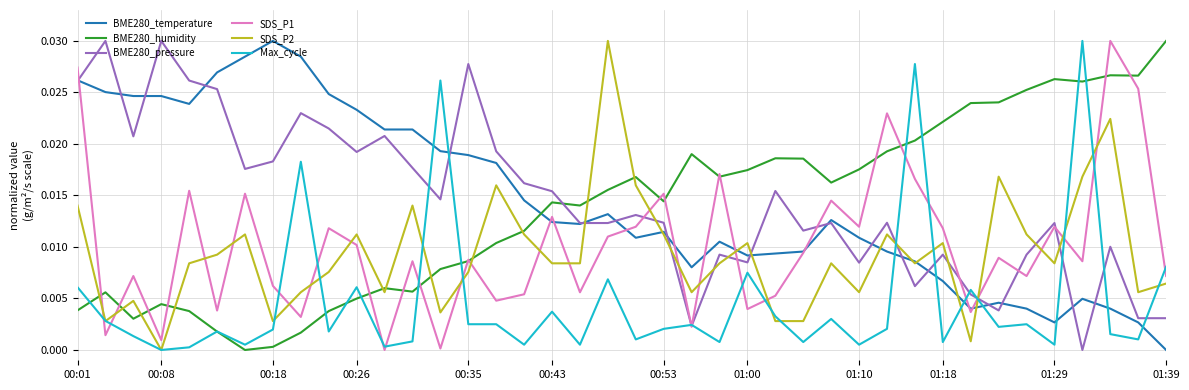

After their last crossing, which series has the higher values: BME280_pressure or BME280_humidity?

BME280_humidity